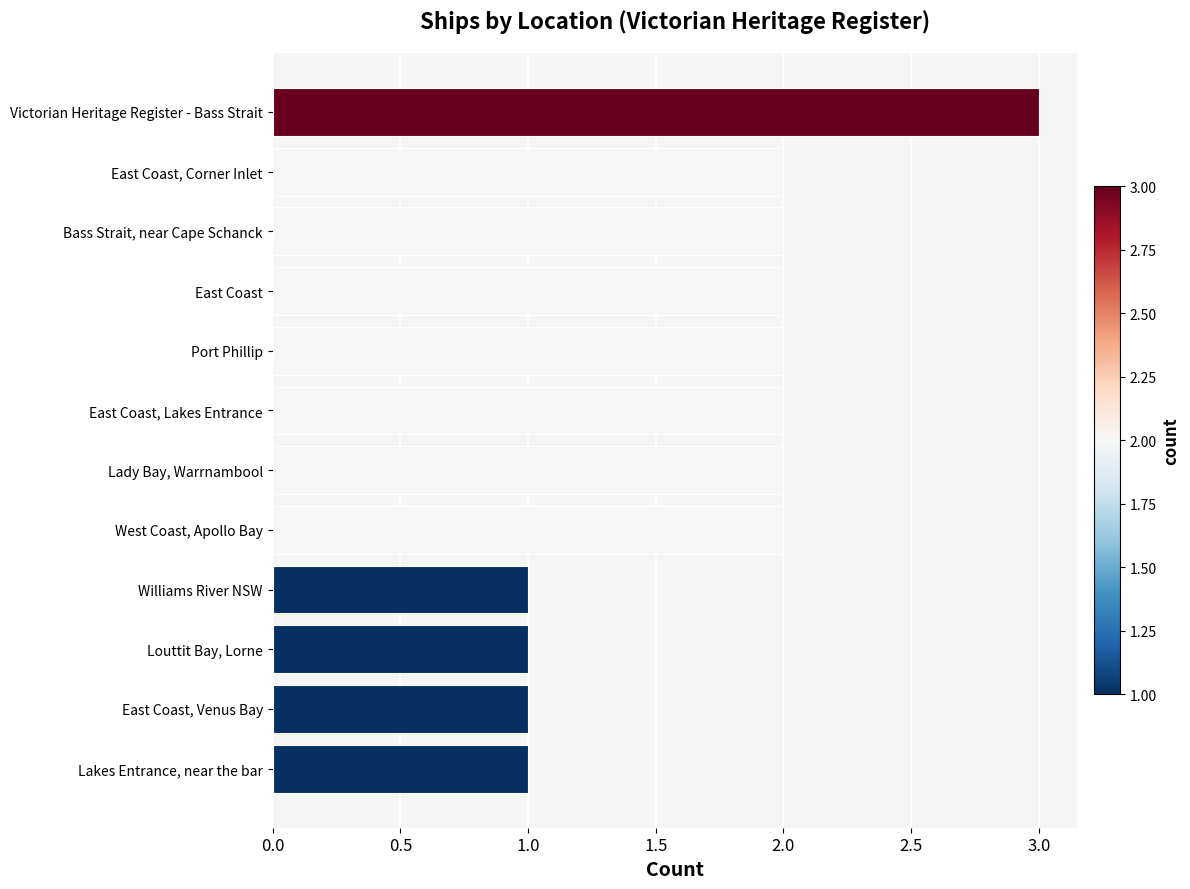

What is the sum of all values?

21